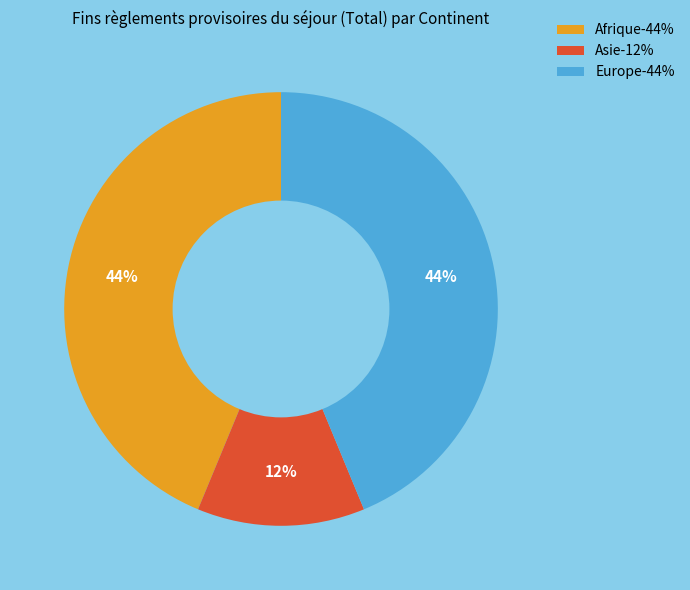

The Asie slice represents 1% of the pie. True or false?

False